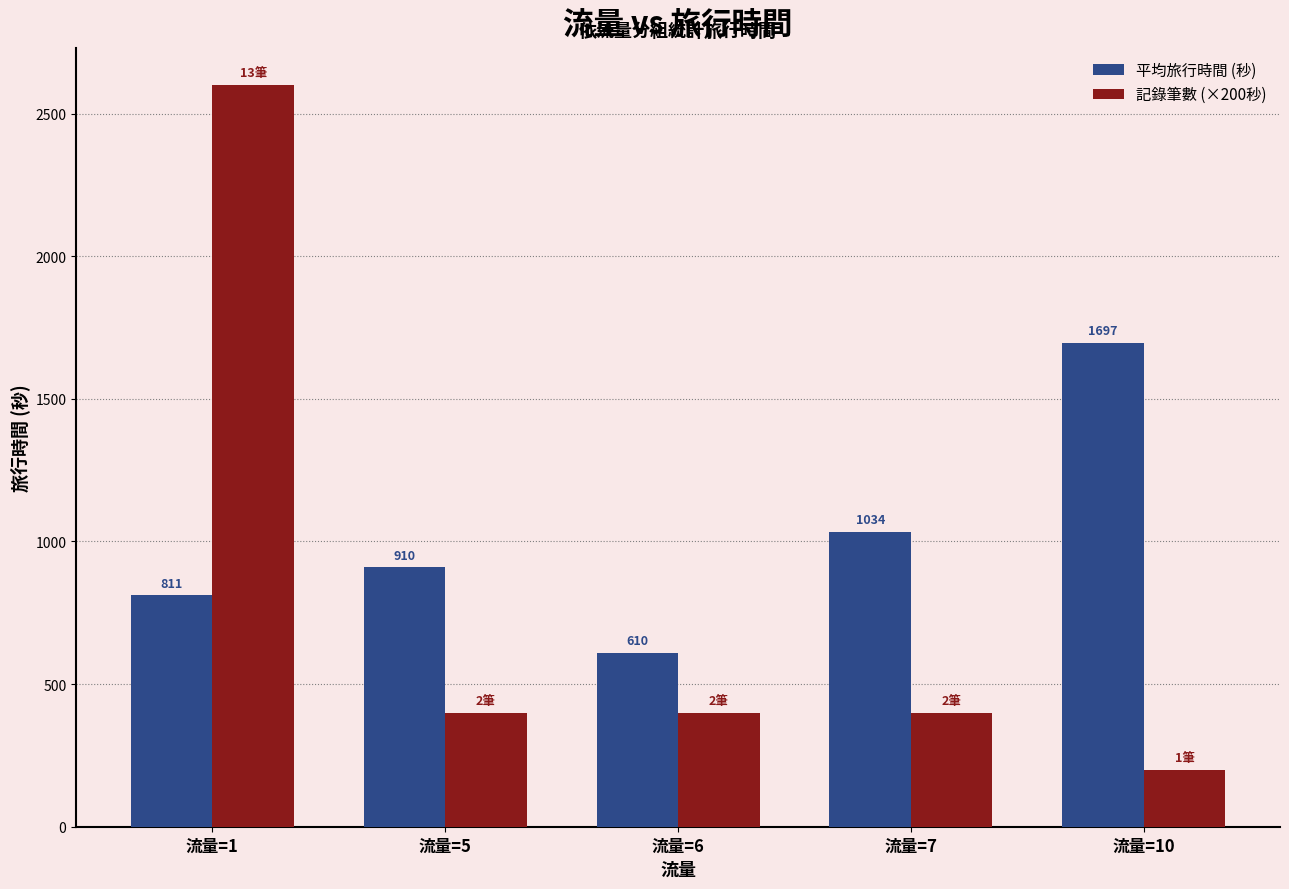

How many groups of bars are there?

5